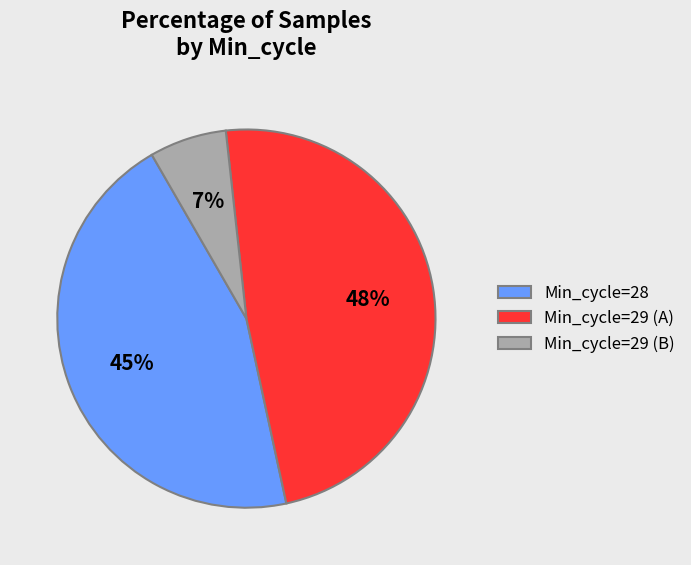

True or false: Min_cycle=28 accounts for 45% of the total.

True